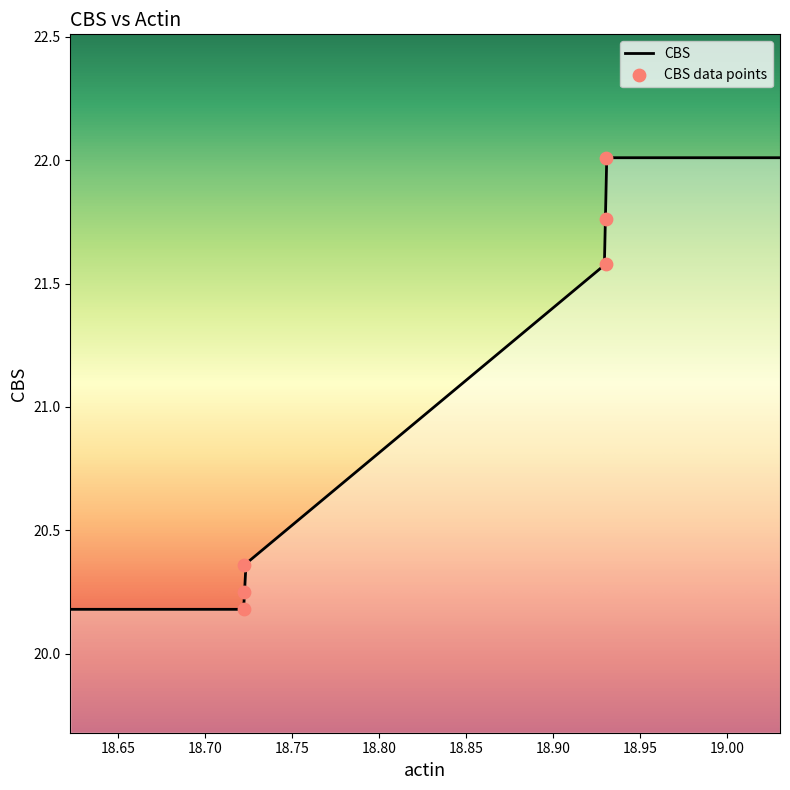

What is the ratio of the value at 18.93046 to the value at 18.93046?

1.0